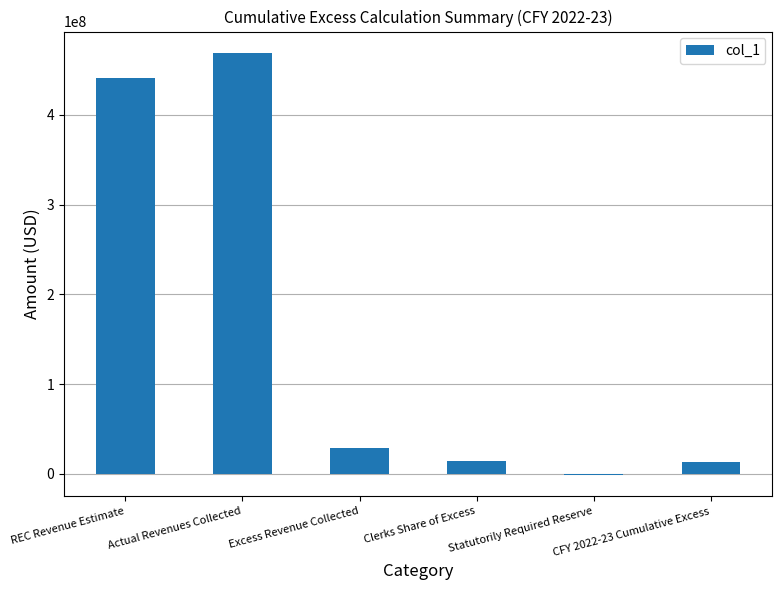

Which has a higher value, Actual Revenues Collected or Excess Revenue Collected?

Actual Revenues Collected